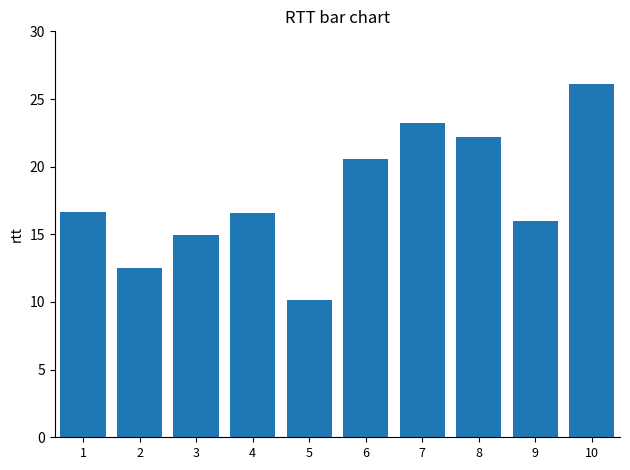

The chart shows a value of 17.9 at 5. True or false?

False